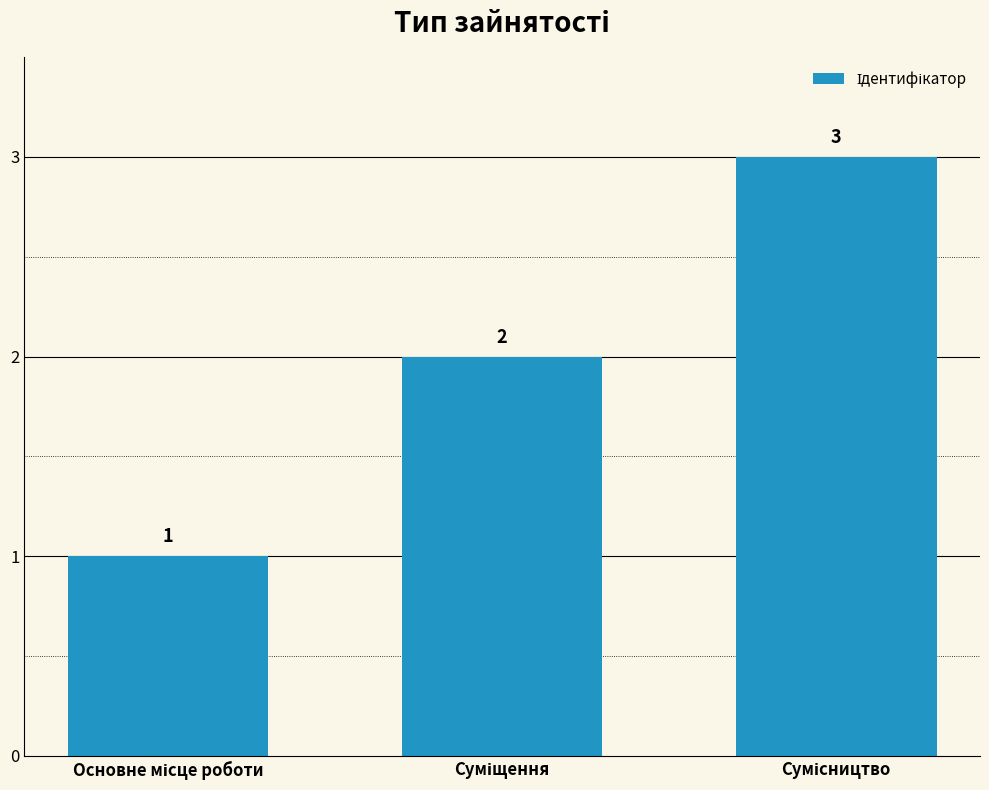

What is the value of the 3rd bar from the left?

3